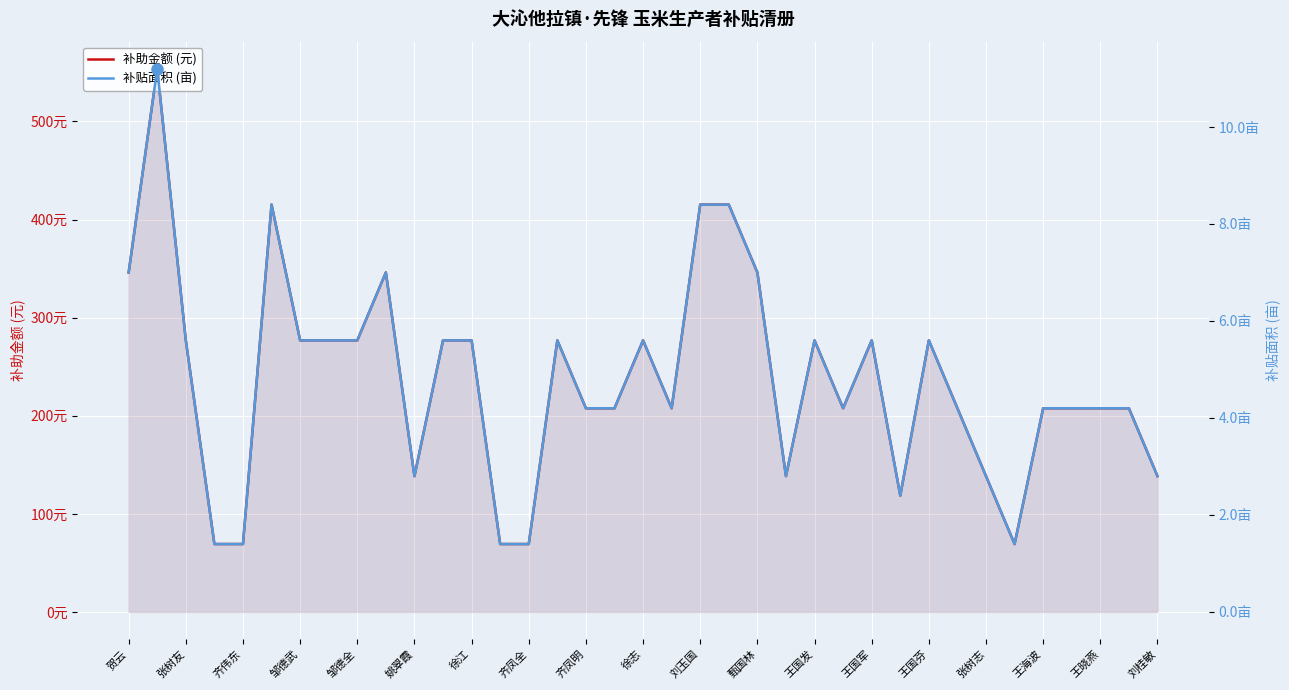

True or false: 补贴面积 (亩) and 补助金额 (元) cross at least once.

False